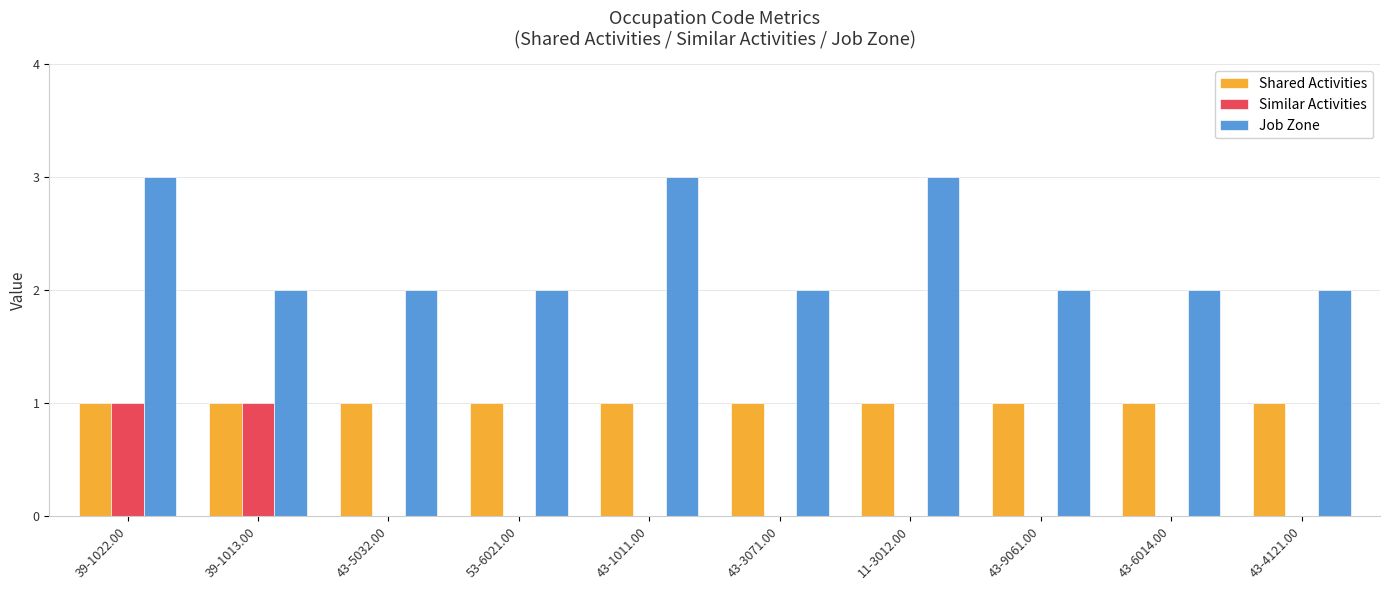

What are all the series names shown in the legend?

Shared Activities, Similar Activities, Job Zone